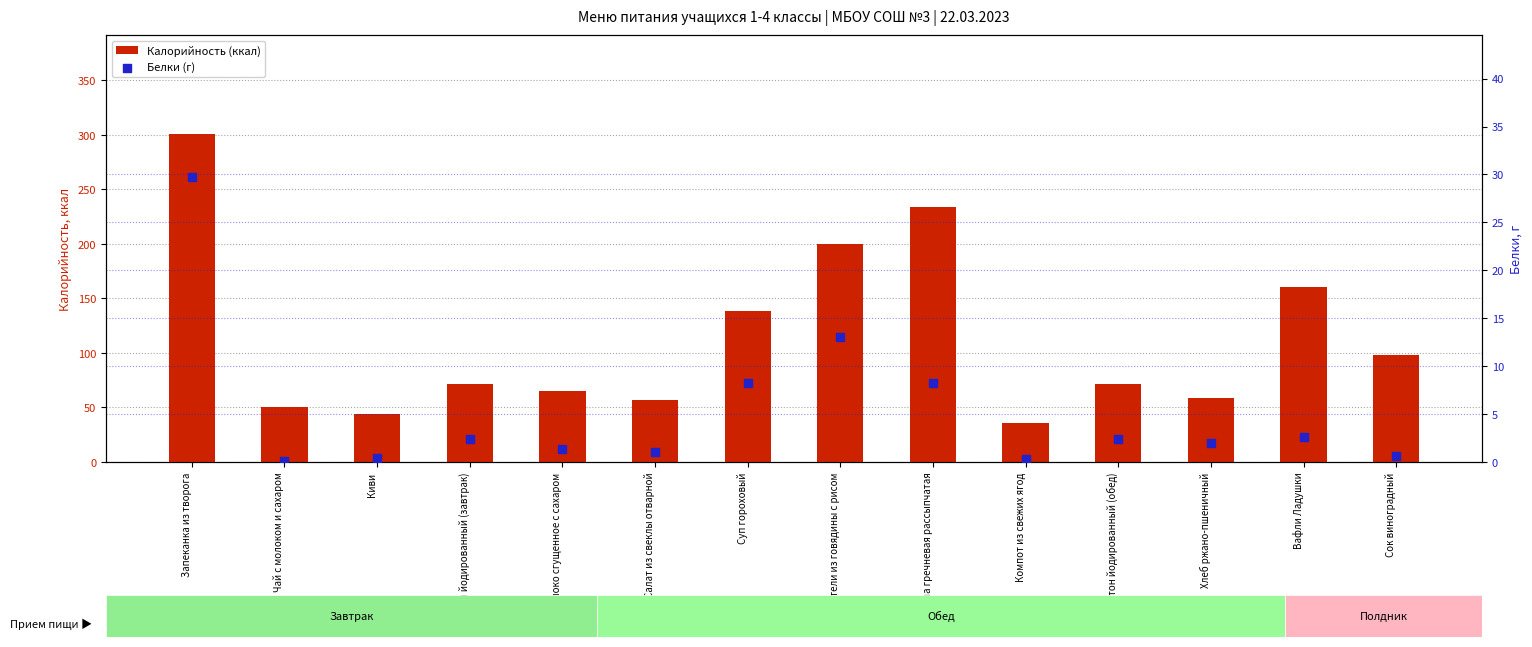

Which series has the largest total across all categories?

Калорийность (ккал)